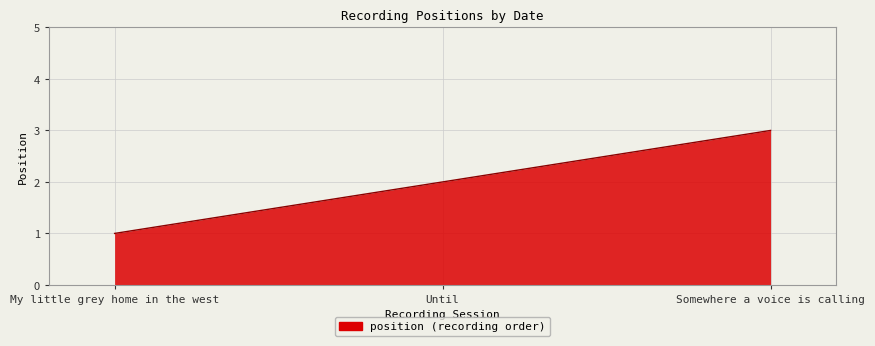

The chart shows a value of 1 at My little grey home in the west. True or false?

True